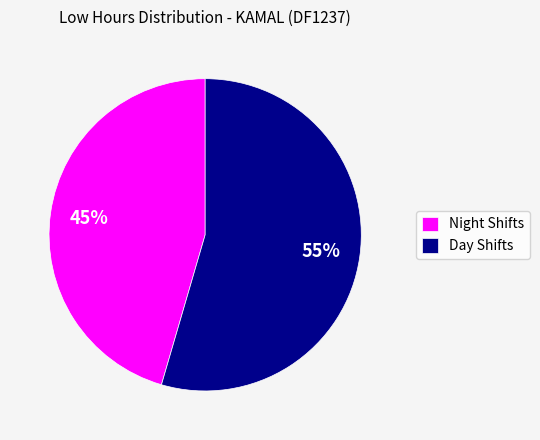

What is the largest slice in the pie chart?

Day Shifts